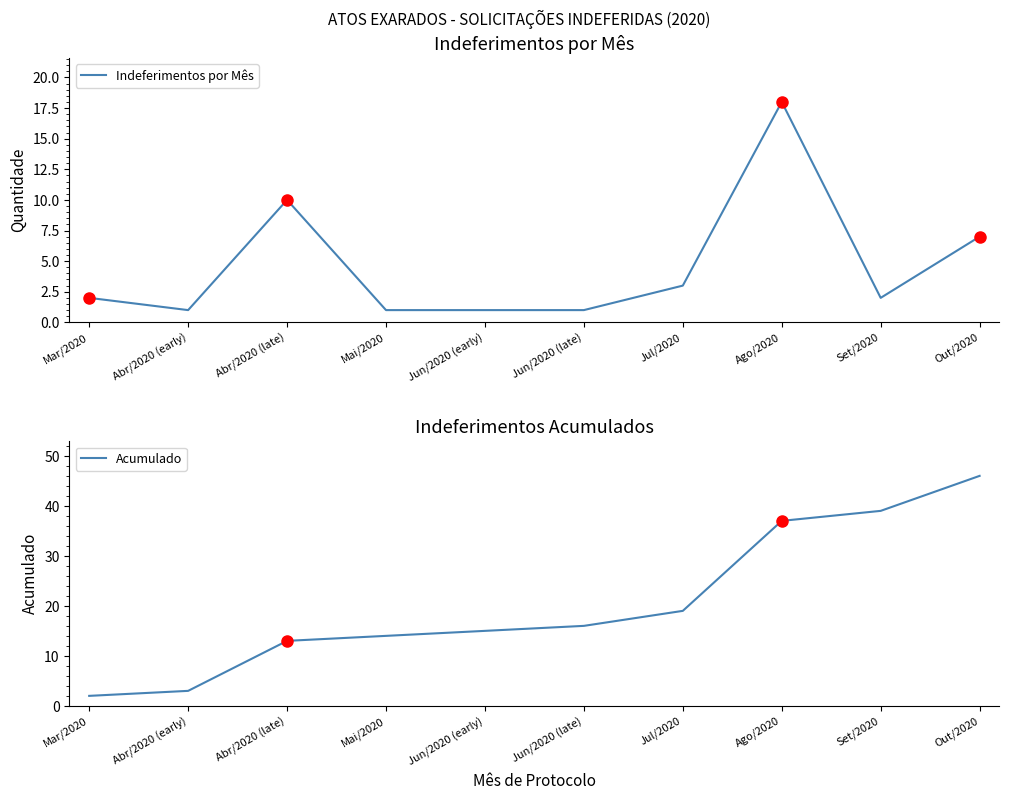

At which category is the sum across all series the highest?

Ago/2020